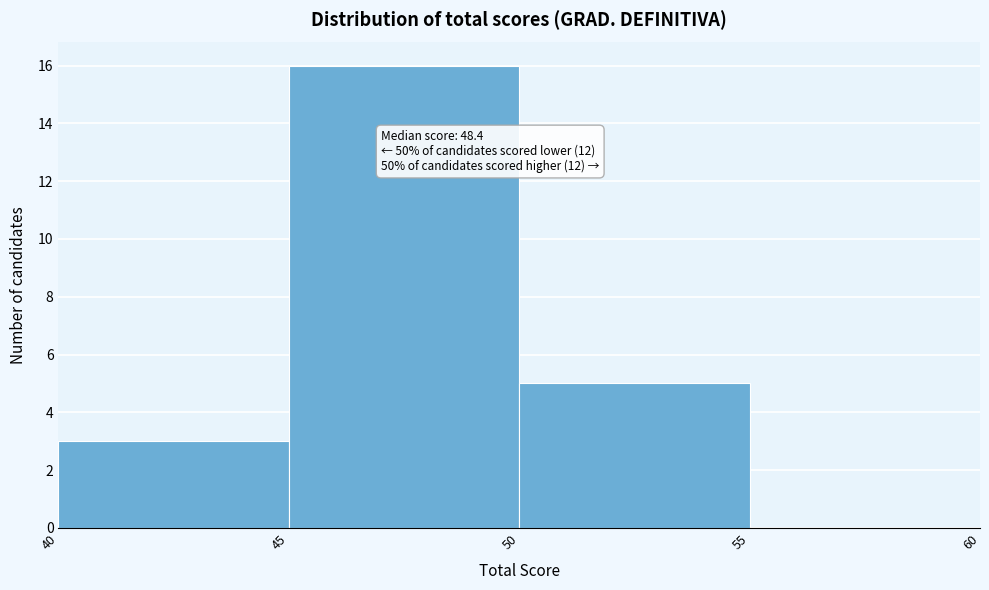

Which range on the x-axis has the tallest bar?

45 to 50